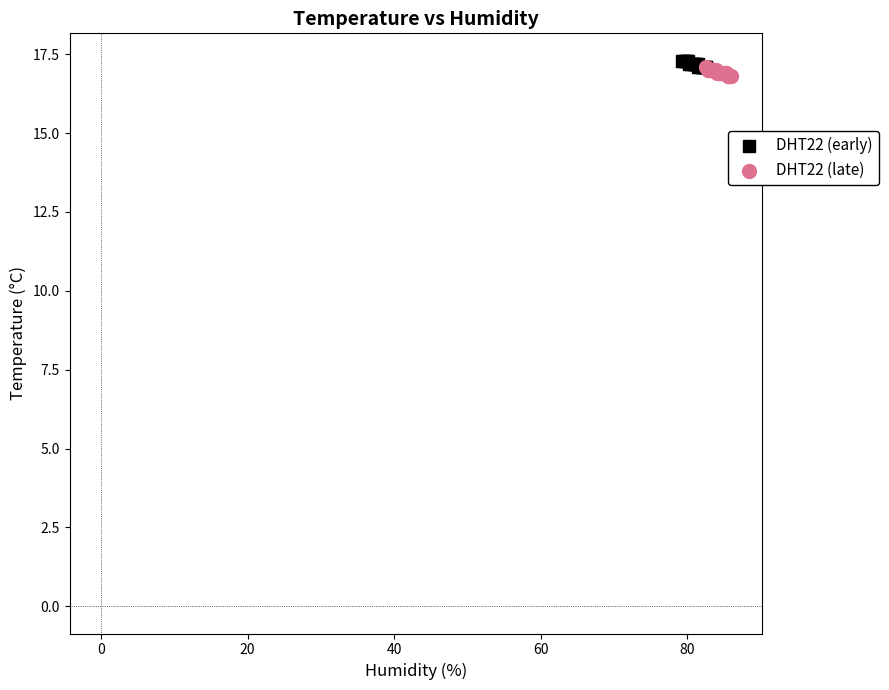

What are all the series names shown in the legend?

DHT22 (early), DHT22 (late)